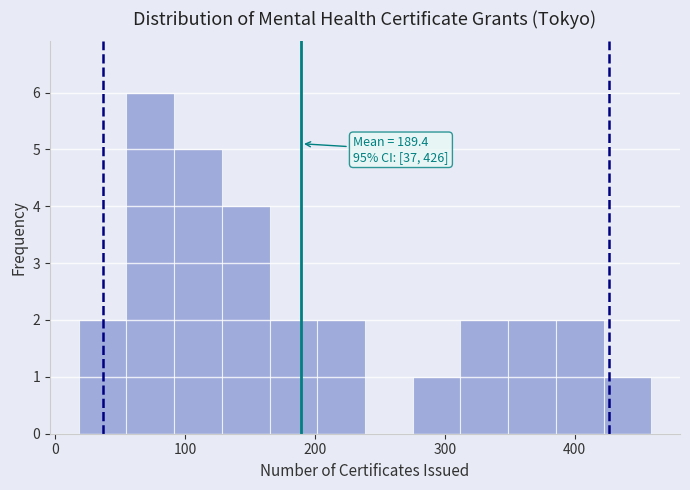

Read against the x-axis, roughly where is the centre of the tallest bar?

70